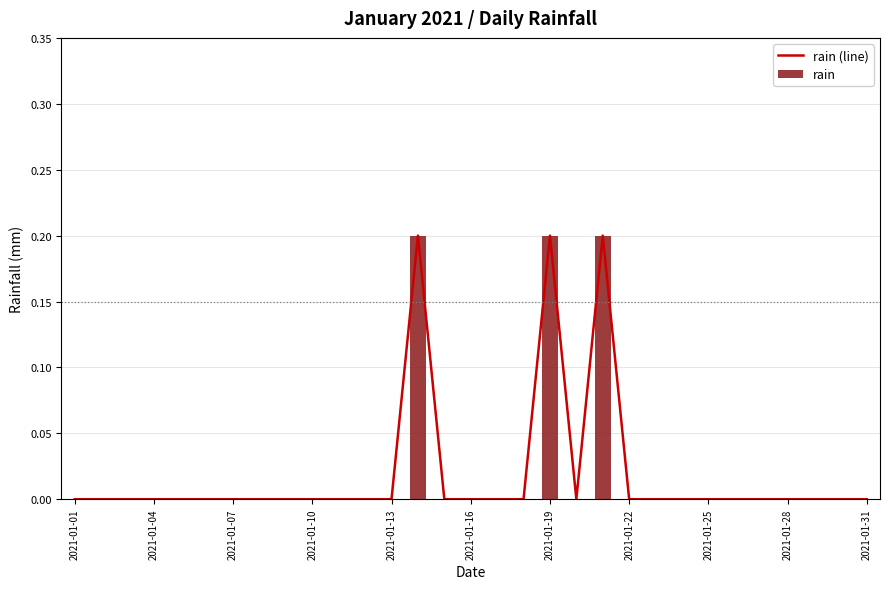

What are all the series names shown in the legend?

rain (line), rain